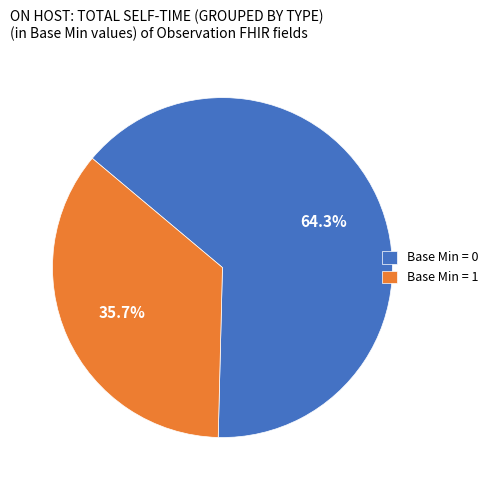

Do Base Min = 0 and Base Min = 1 together represent more than half of the pie?

Yes